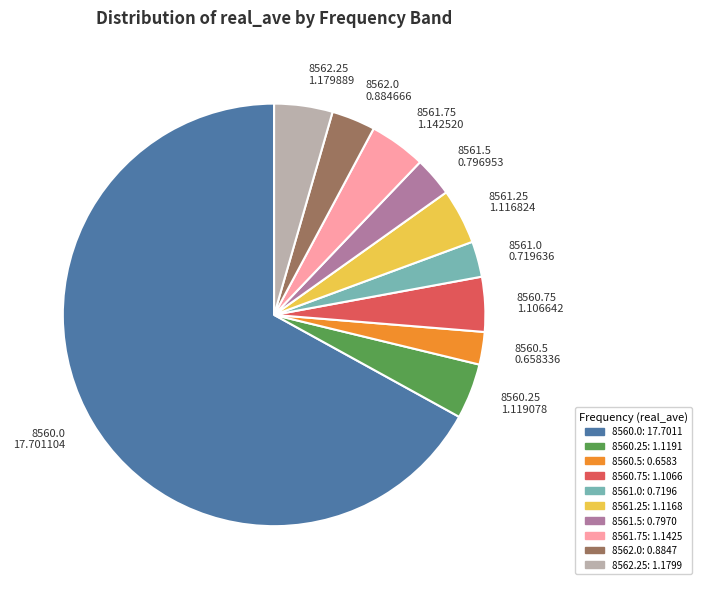

Does 8561.5 represent more than half of the total?

No